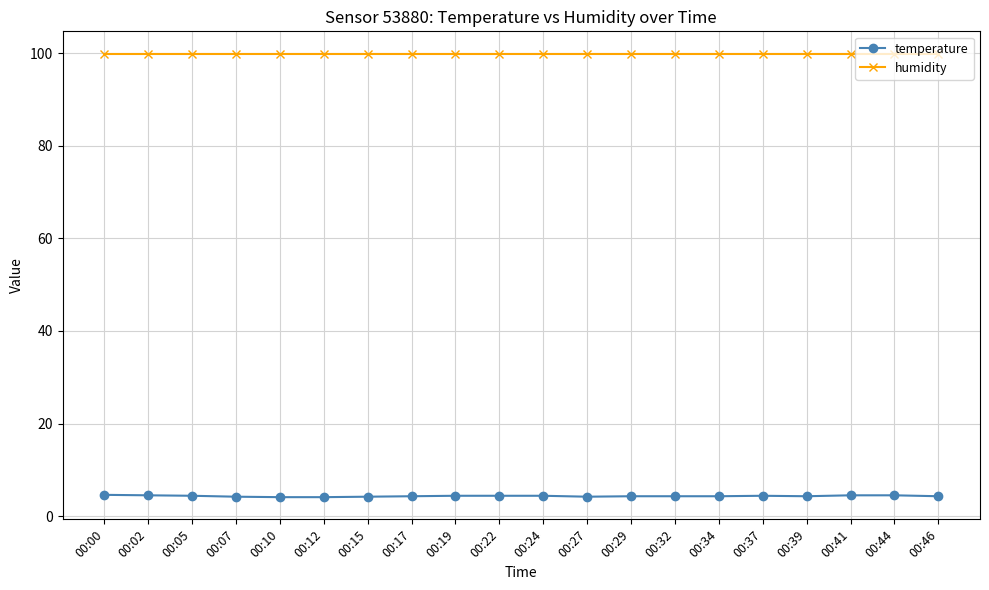

What is the greatest value displayed?

99.9